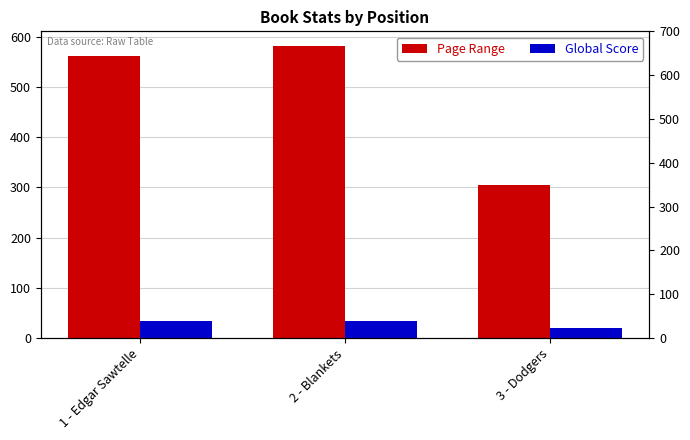

How many values in the Page Range series exceed 562?

1